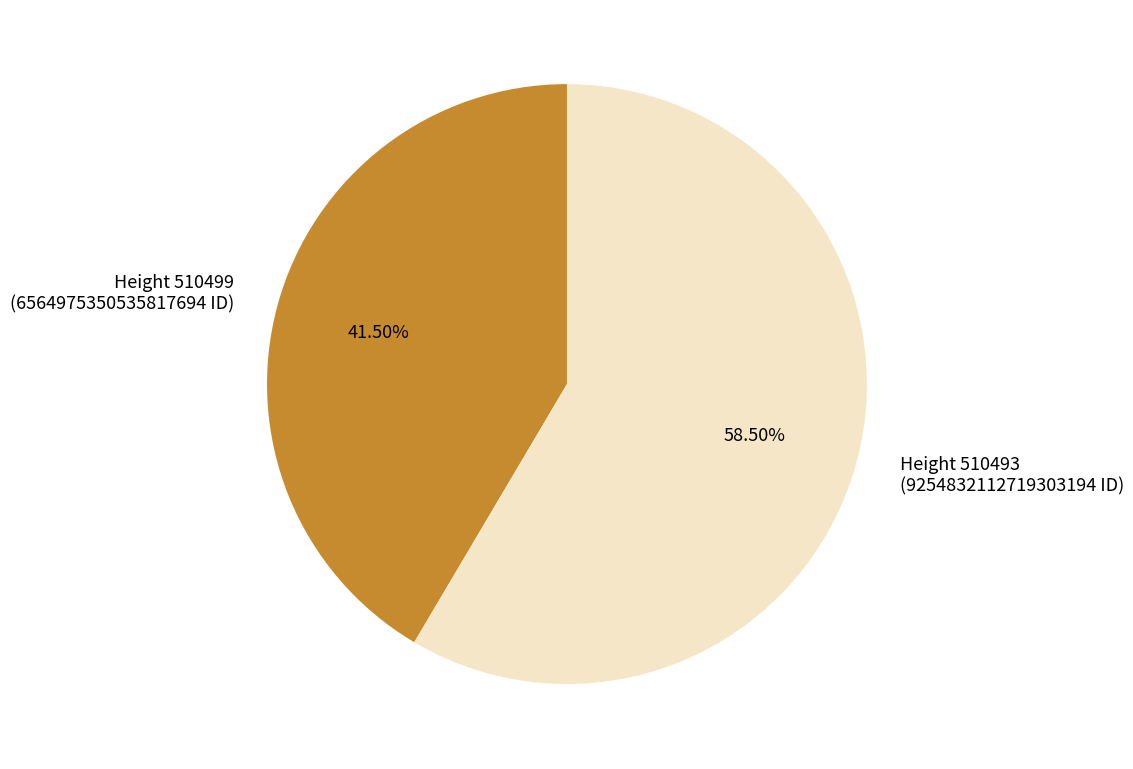

Is Height 510493 (9254832112719303194 ID) the majority of the pie?

Yes